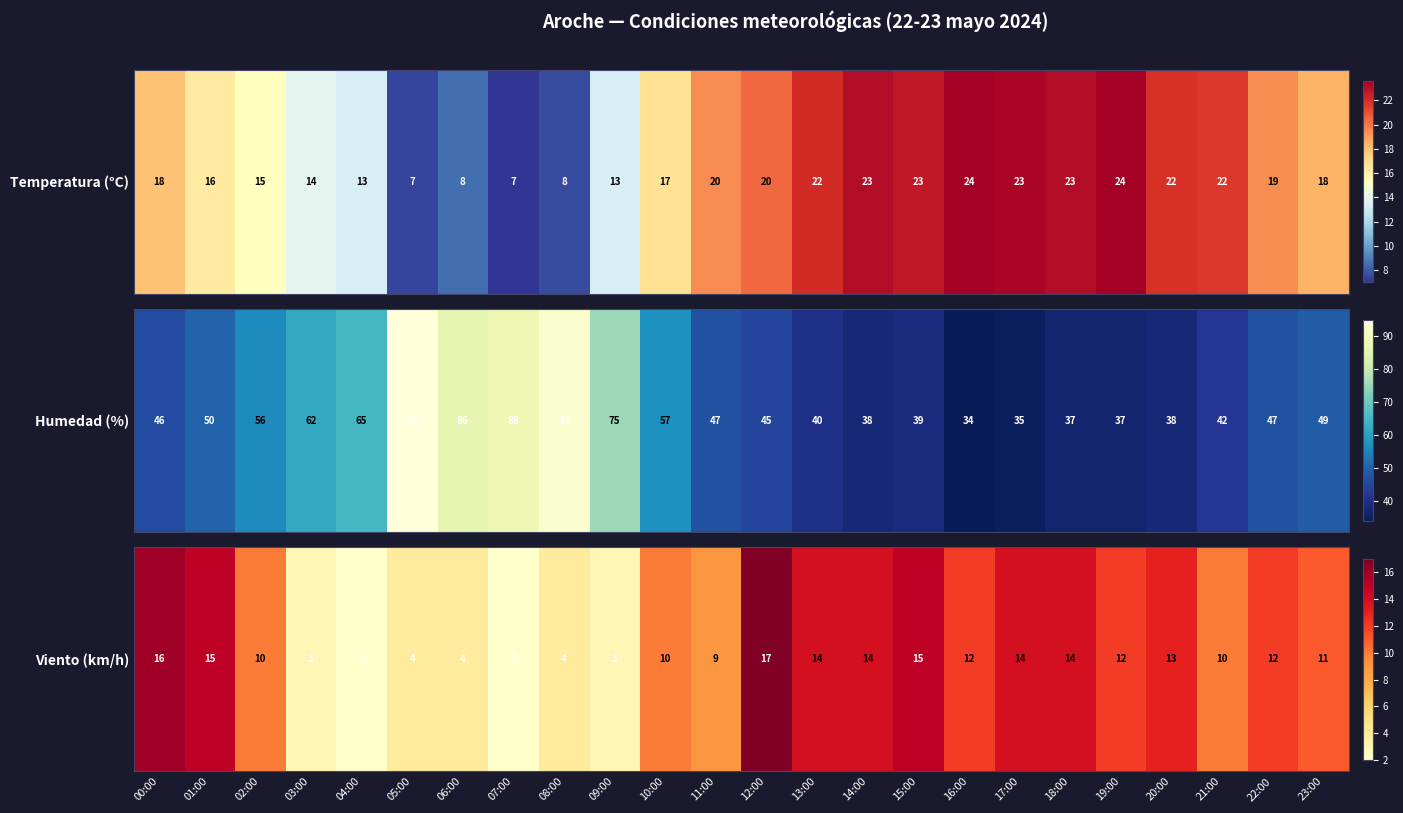

What is the difference between the maximum and minimum values?

15